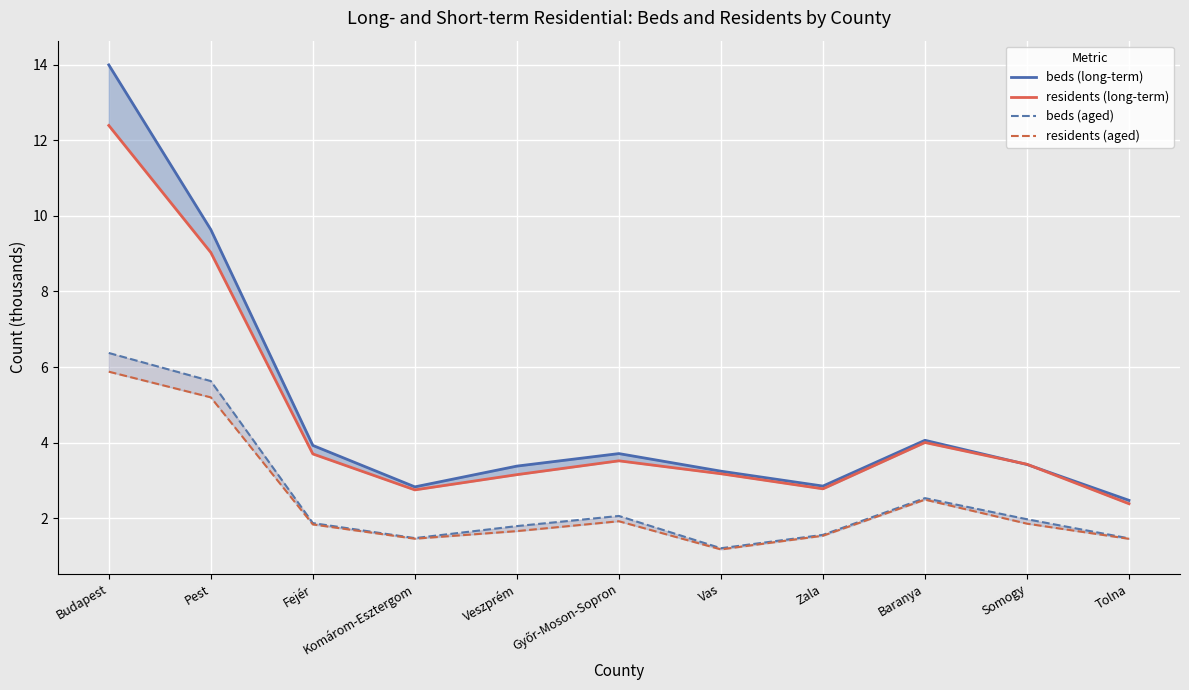

What position from the right is Pest?

10